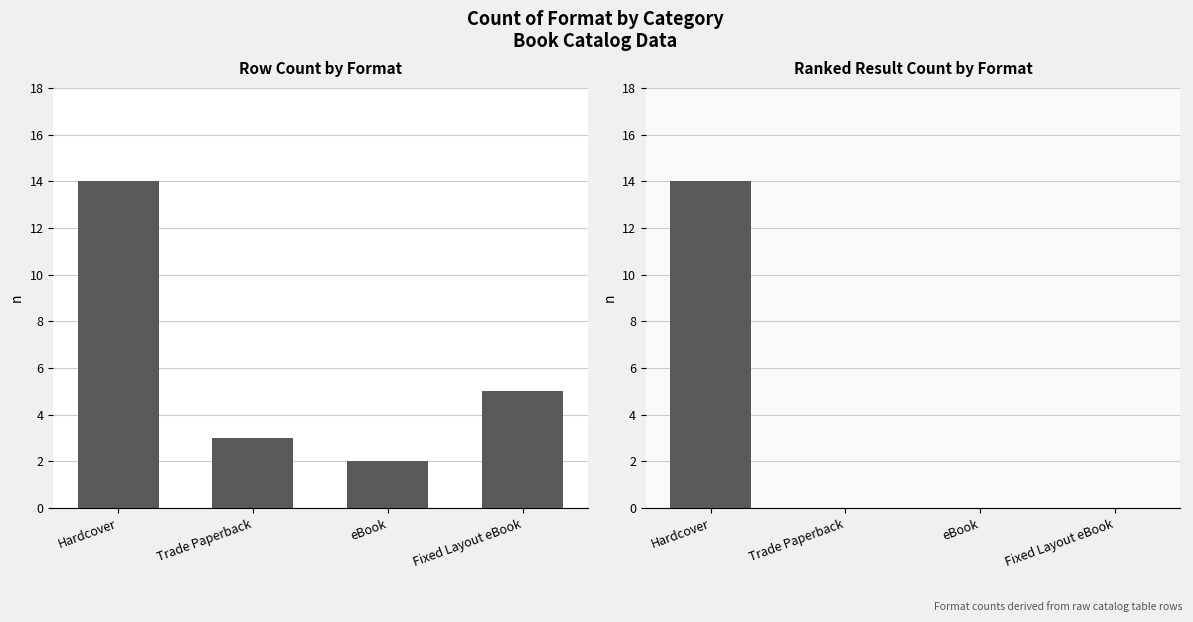

How many values in the Row Count series exceed 5?

1